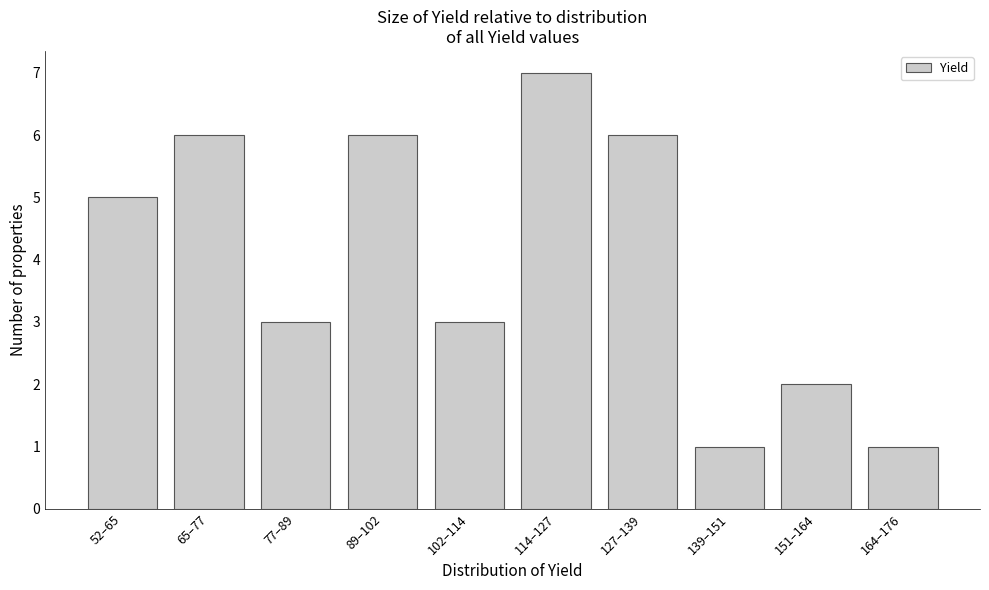

Reading right to left, what are all the values shown in this chart?

164–176=1	151–164=2	139–151=1	127–139=6	114–127=7	102–114=3	89–102=6	77–89=3	65–77=6	52–65=5